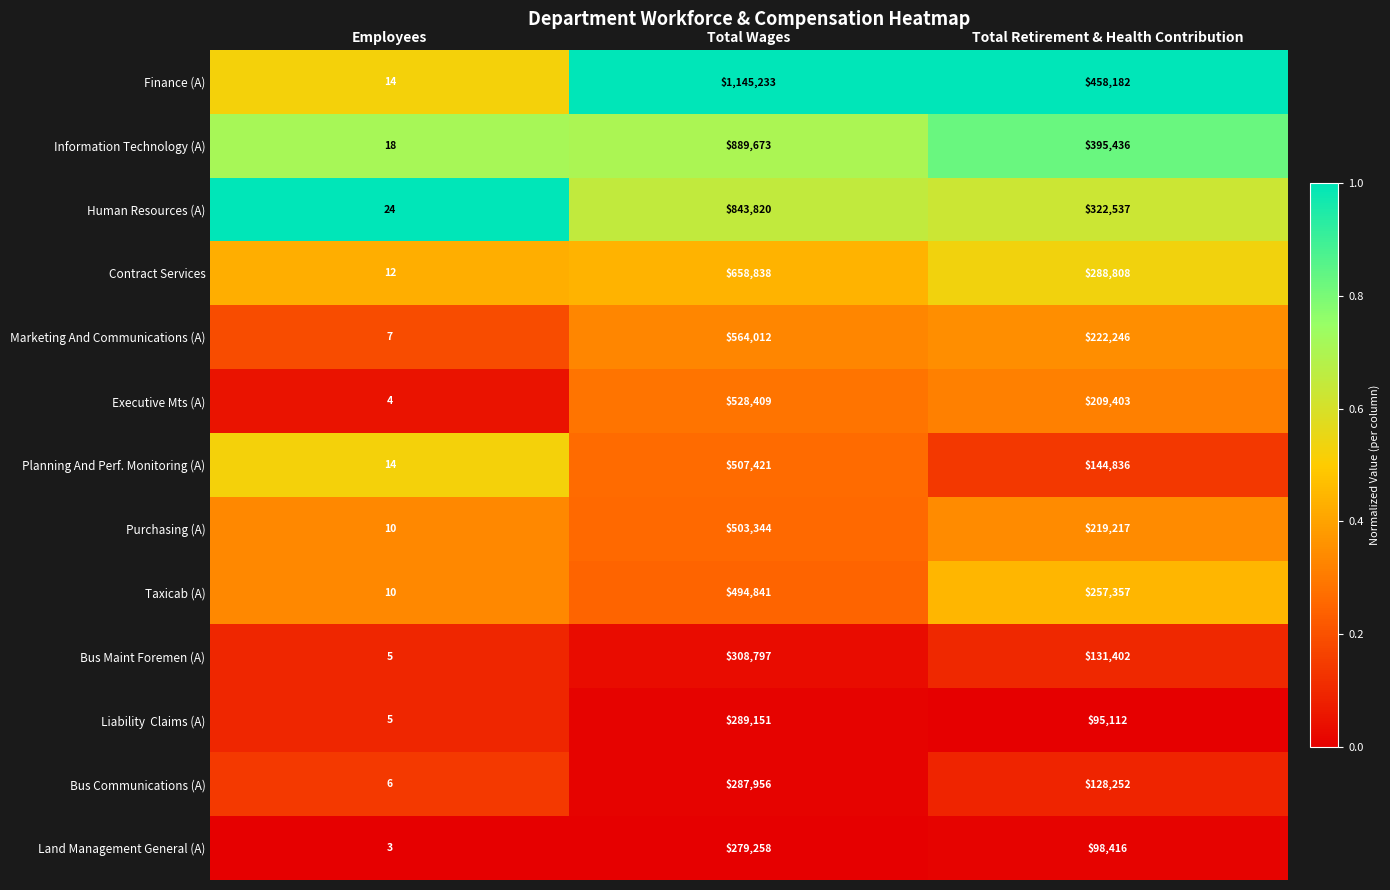

Which series has the widest spread of values?

Finance (A)